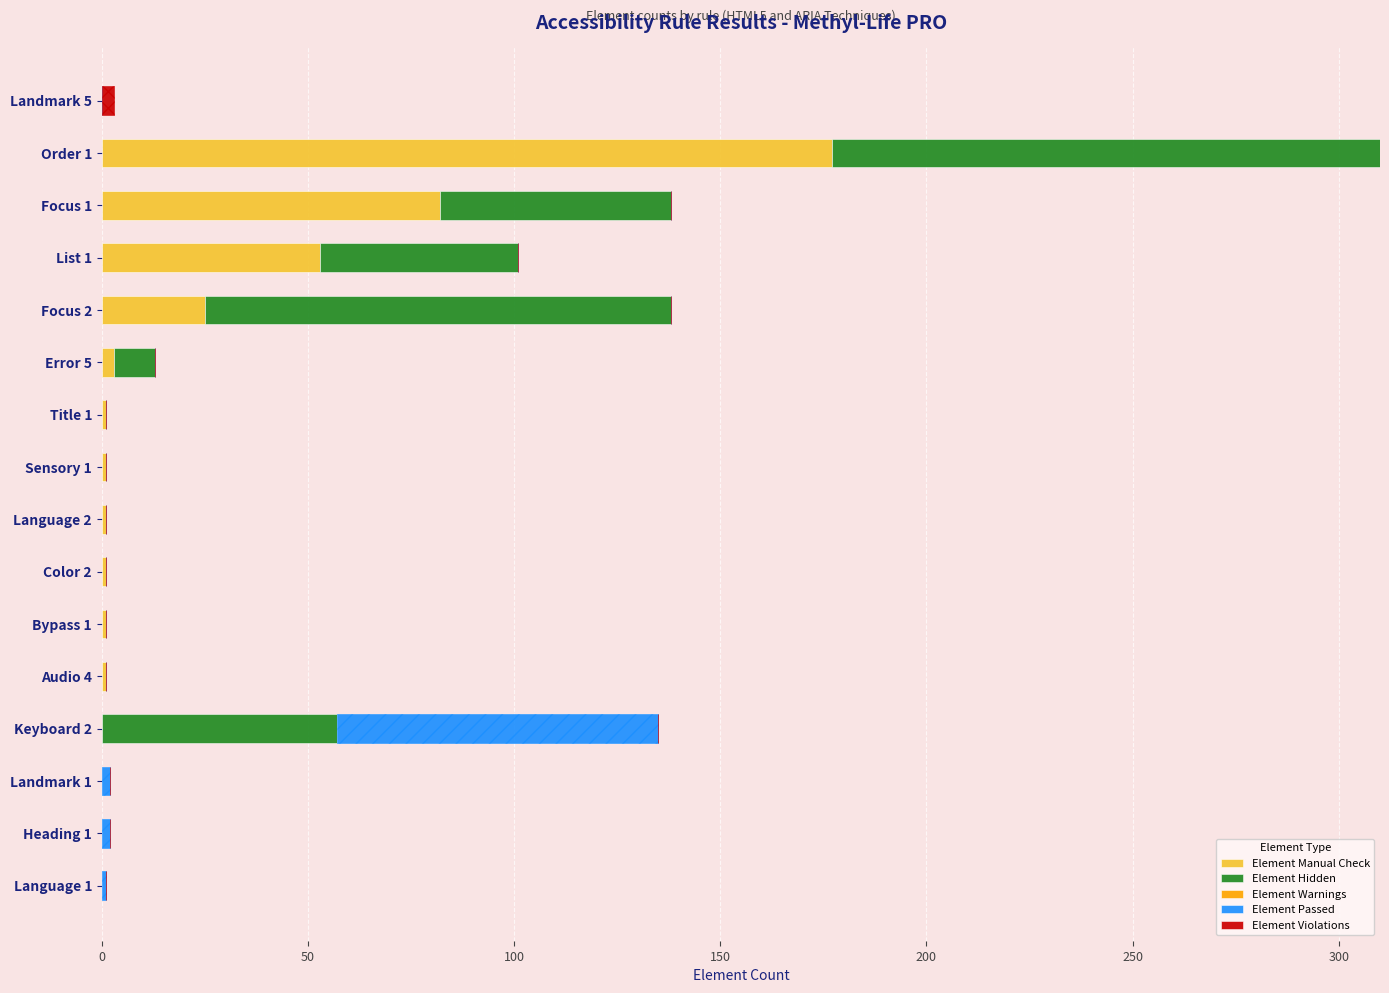

How many values in Element Manual Check are above zero?

11